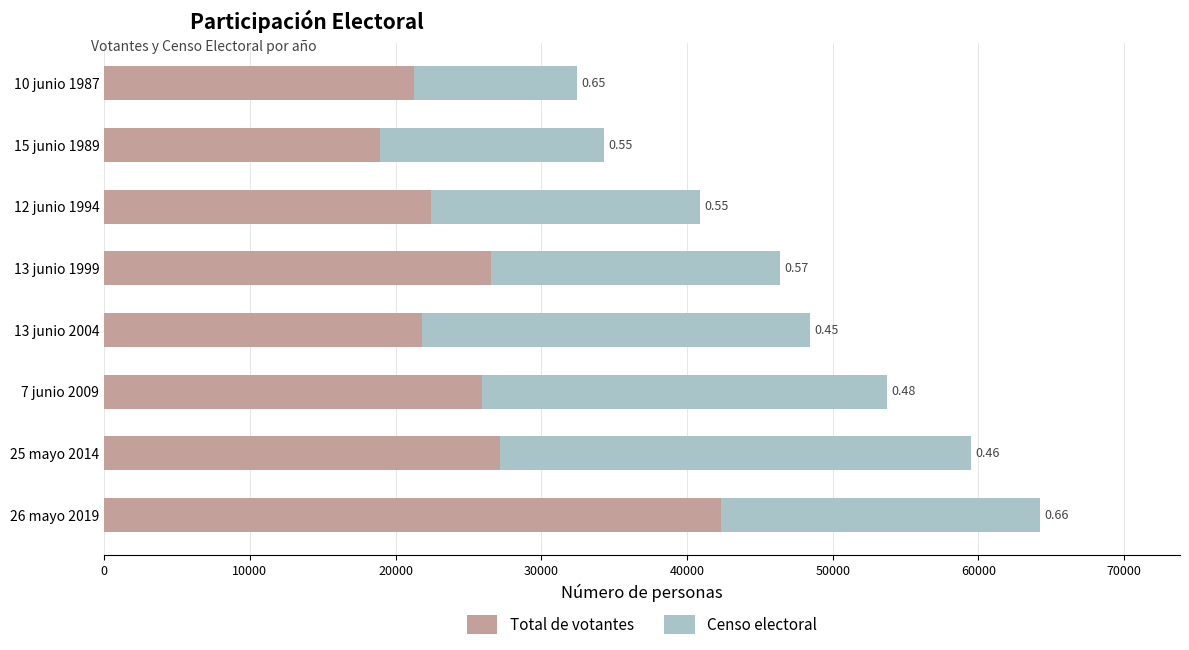

What are all the series names shown in the legend?

Total de votantes, Censo electoral